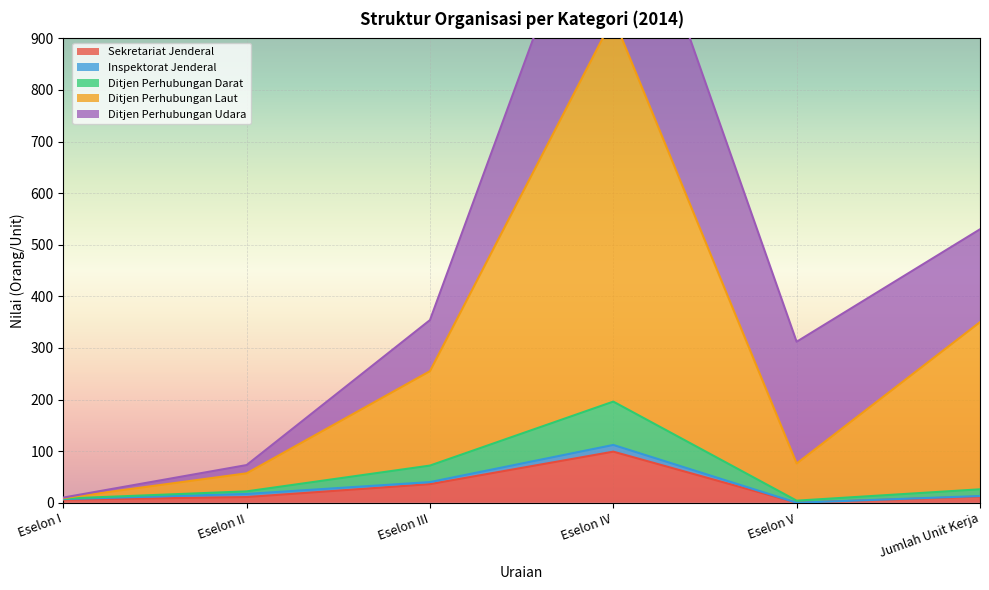

At which label is Sekretariat Jenderal closest to 49?

Eselon III